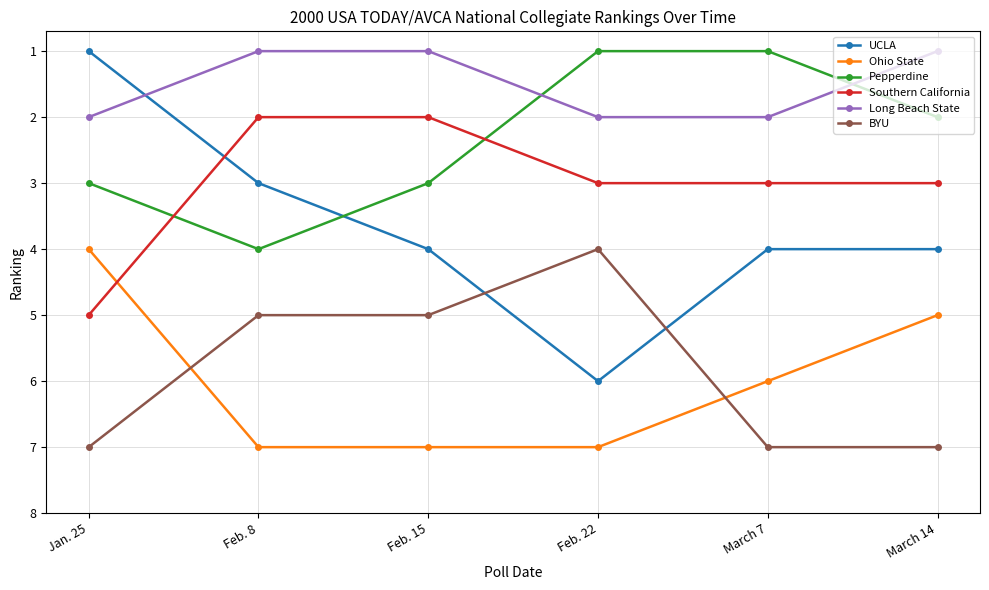

How many interior local peaks does the UCLA series have?

1